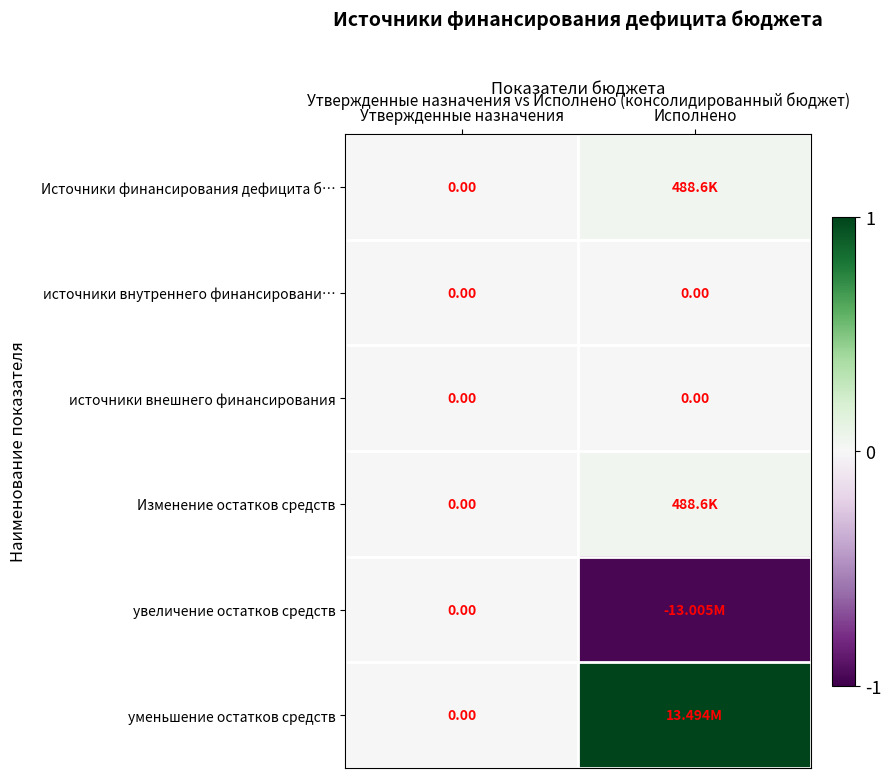

Which series has the largest range (max minus min)?

уменьшение остатков средств